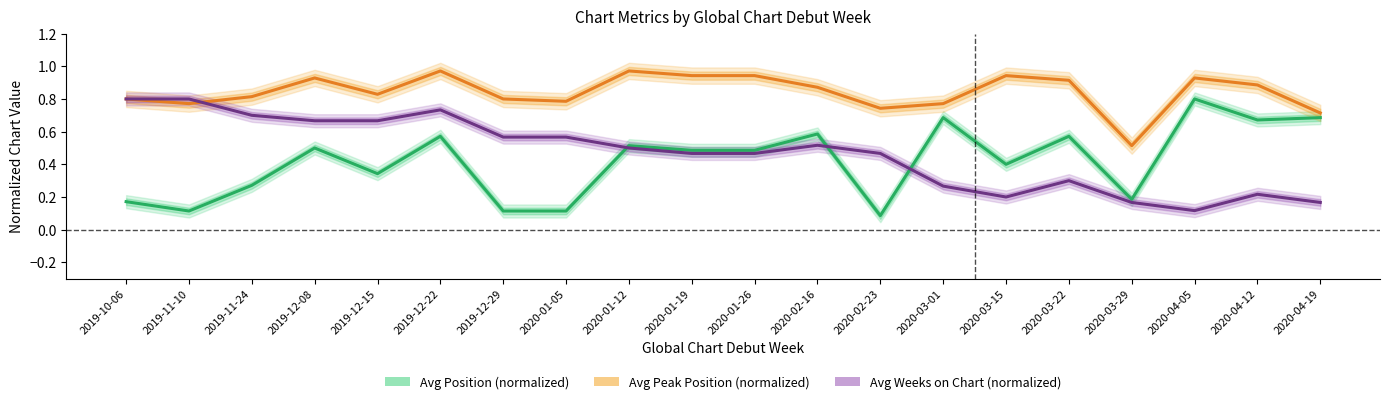

At how many categories does at least one series exceed 0?

20